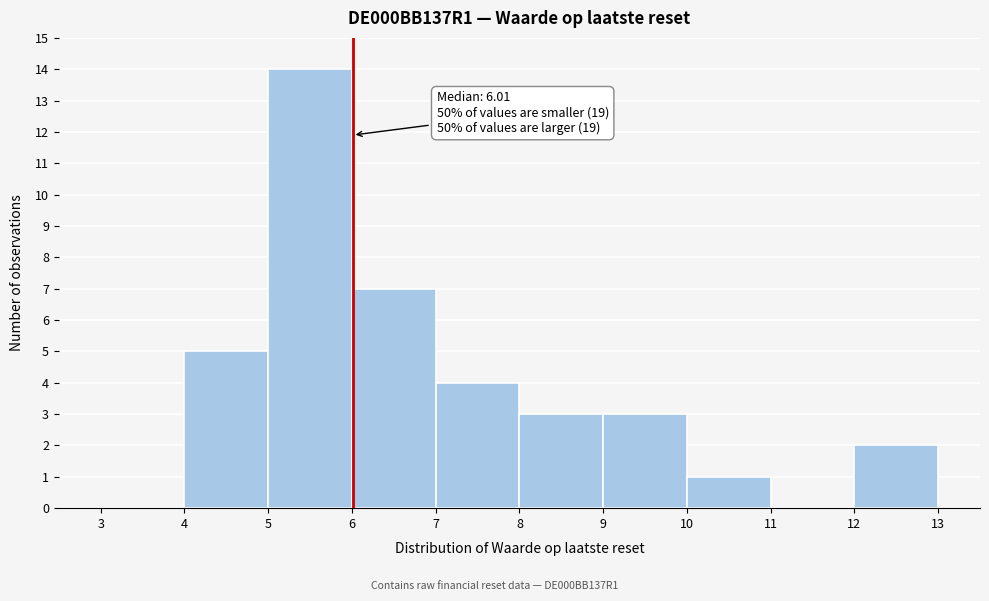

Which range on the x-axis has the tallest bar?

5 to 6